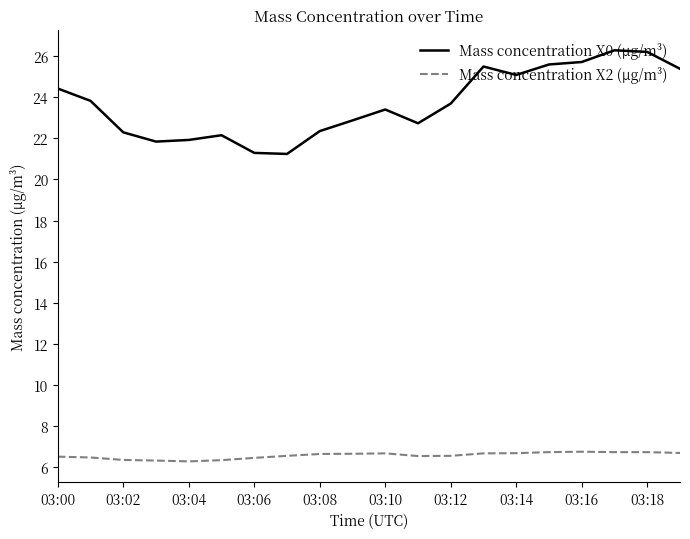

True or false: Mass concentration X0 (μg/m³) has more than 1 interior local peaks.

True